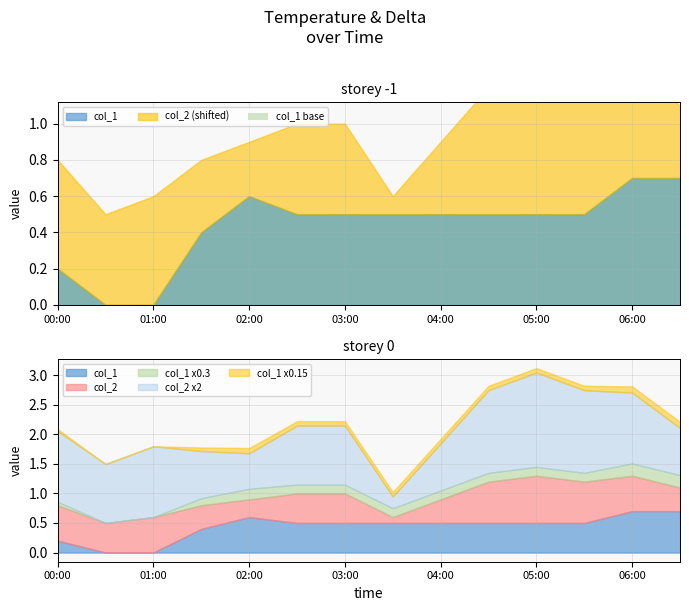

The value of col_1 at 04:00 is 38.6. True or false?

False